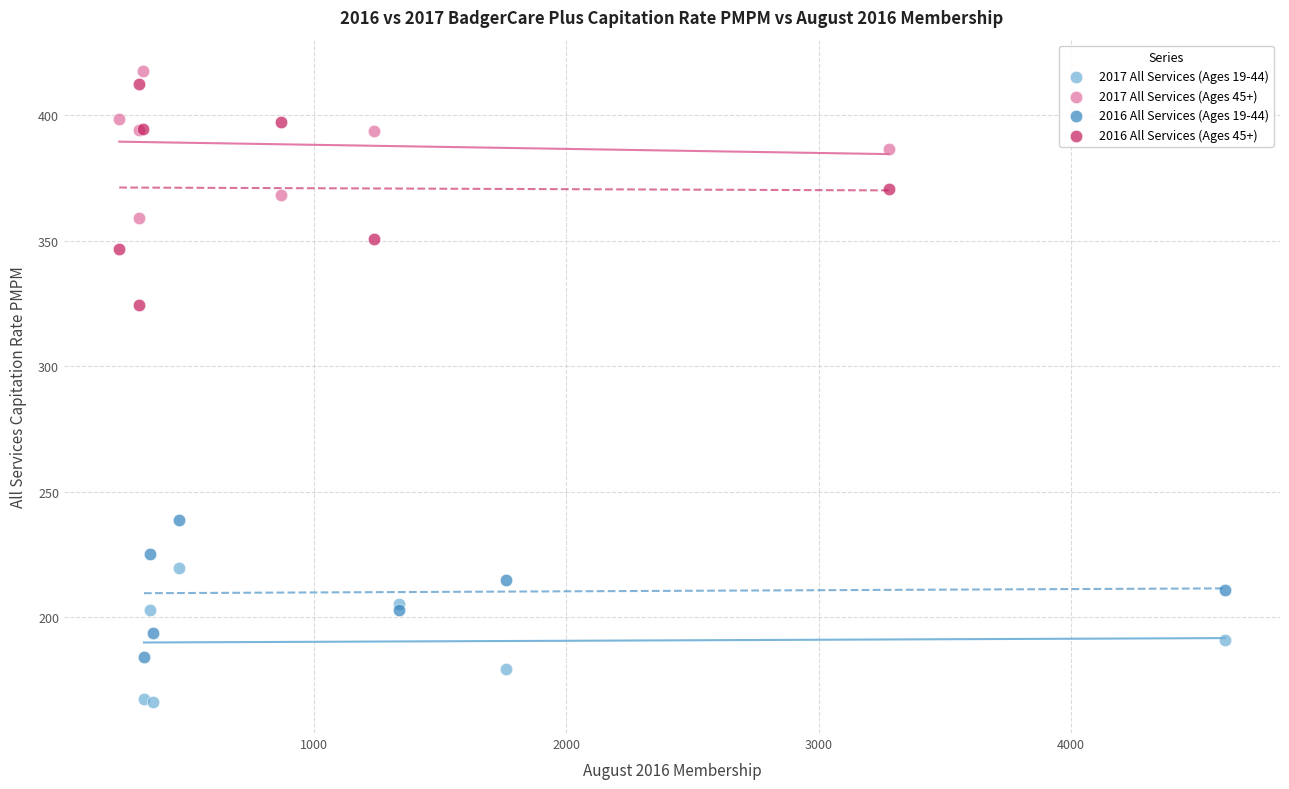

What are all the series names shown in the legend?

2017 All Services (Ages 19-44), 2017 All Services (Ages 45+), 2016 All Services (Ages 19-44), 2016 All Services (Ages 45+)